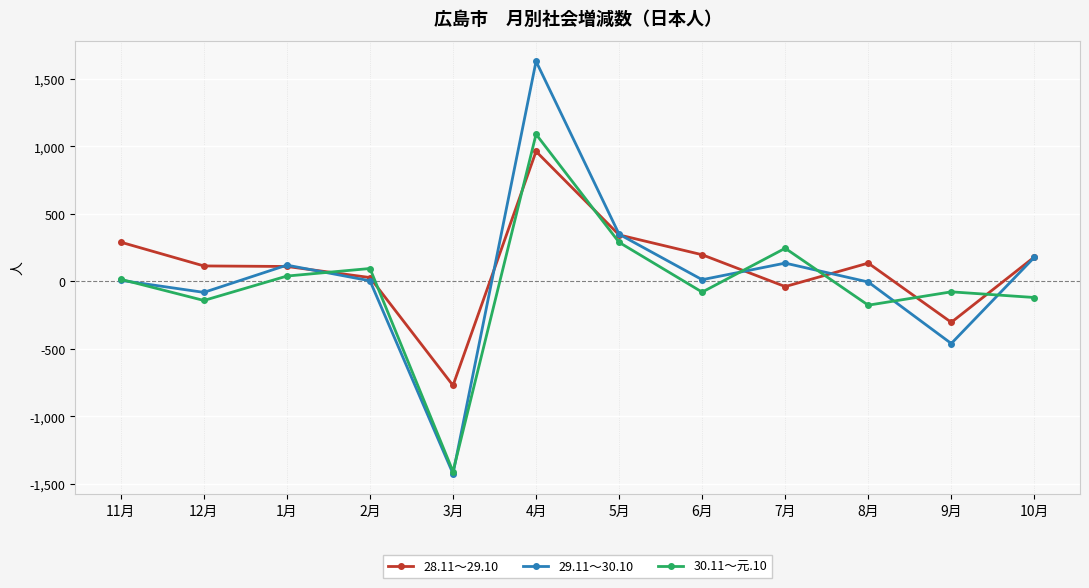

Which series ends up on top after the final intersection of 28.11～29.10 and 30.11～元.10?

28.11～29.10